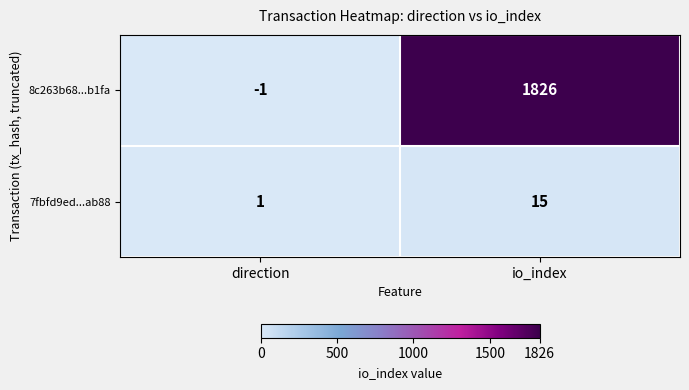

What is the difference between the highest and lowest values at io_index?

1811